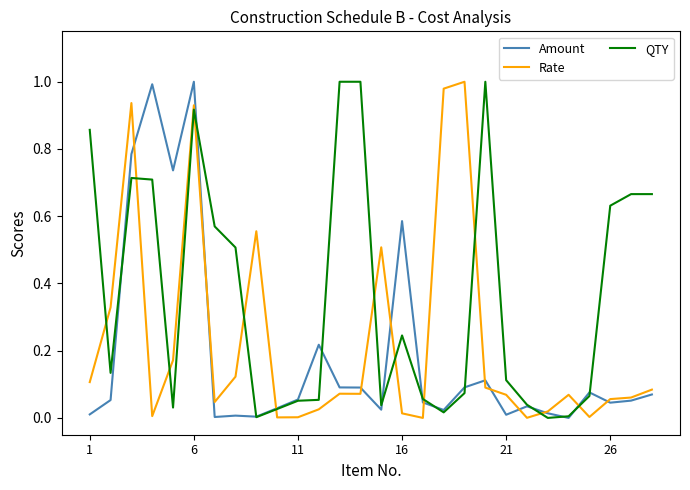

Rank the series by their average value, from highest to lowest.

QTY, Rate, Amount